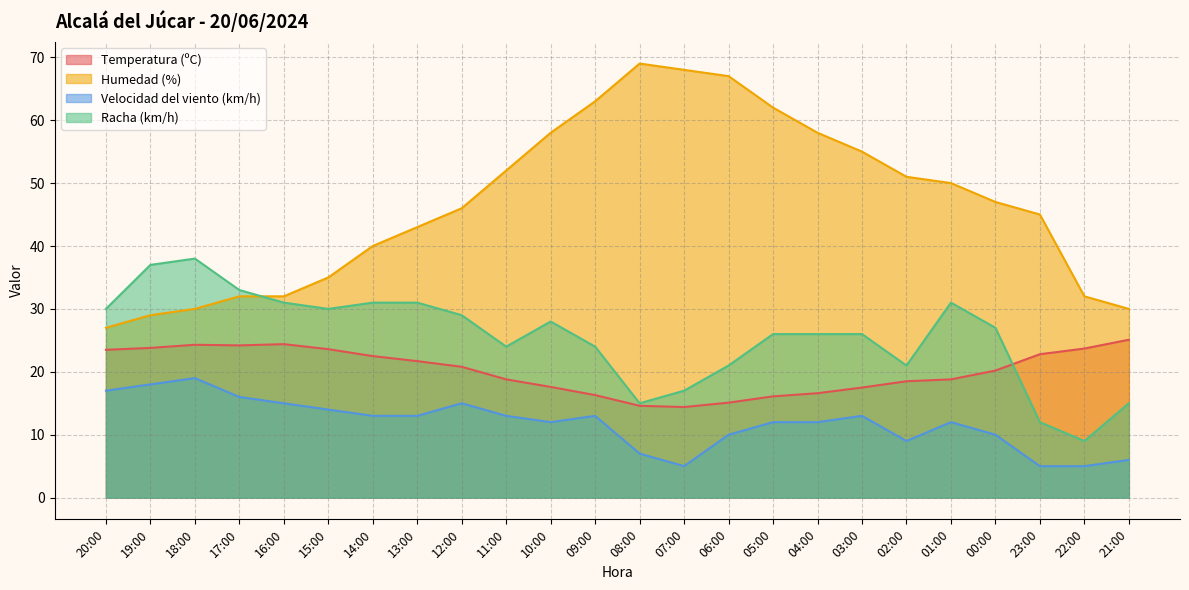

How many lines are shown in the chart?

4